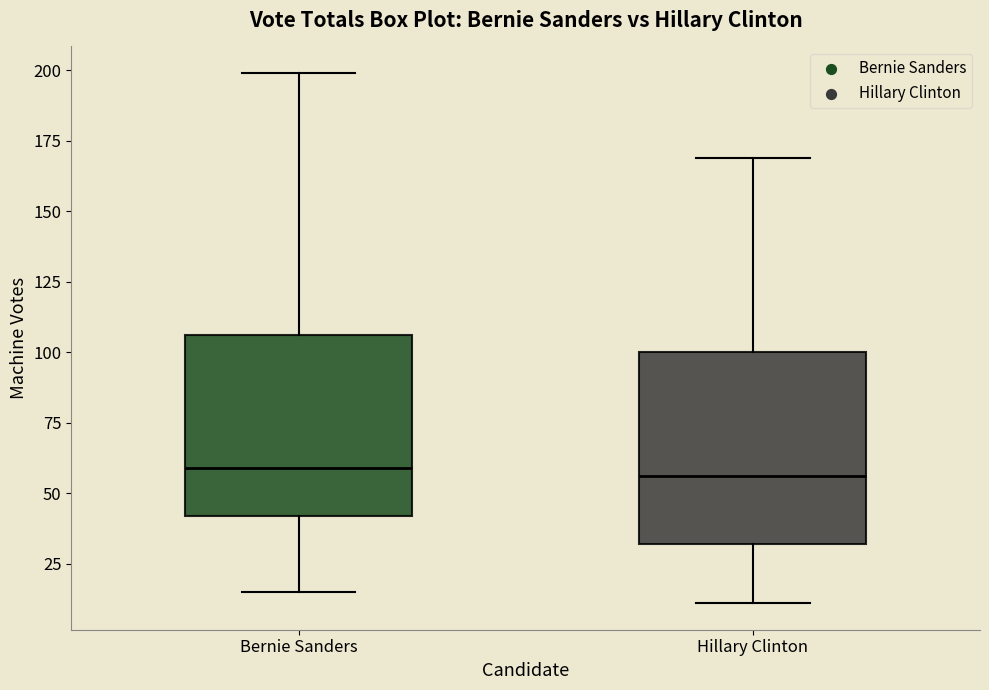

Reading left to right, read every box against the y-axis: the position of its median line, the range the box covers, and the ends of its whiskers. The values are not printed on the chart, so give them approximately, as read against the axis.

Bernie Sanders: median 60, box 40 to 105, whiskers 15 to 200
Hillary Clinton: median 55, box 30 to 100, whiskers 10 to 170